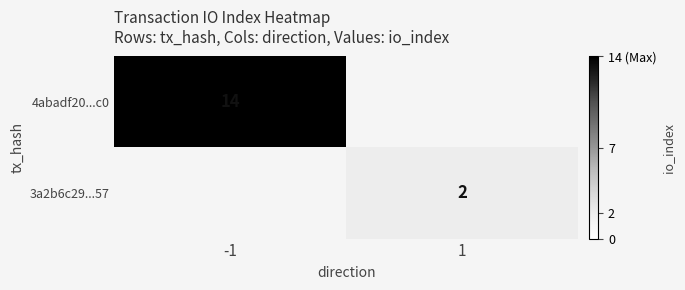

At how many categories does at least one series exceed 12?

1